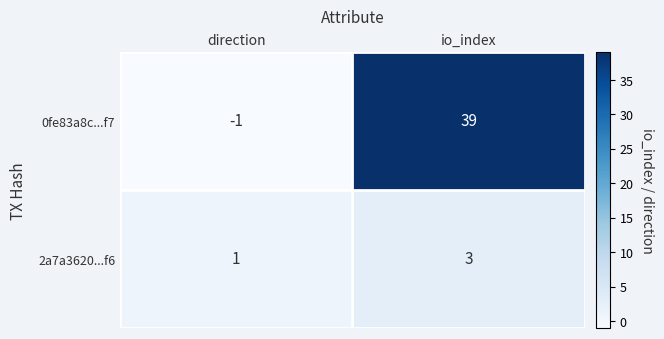

How many distinct data groups are displayed?

2